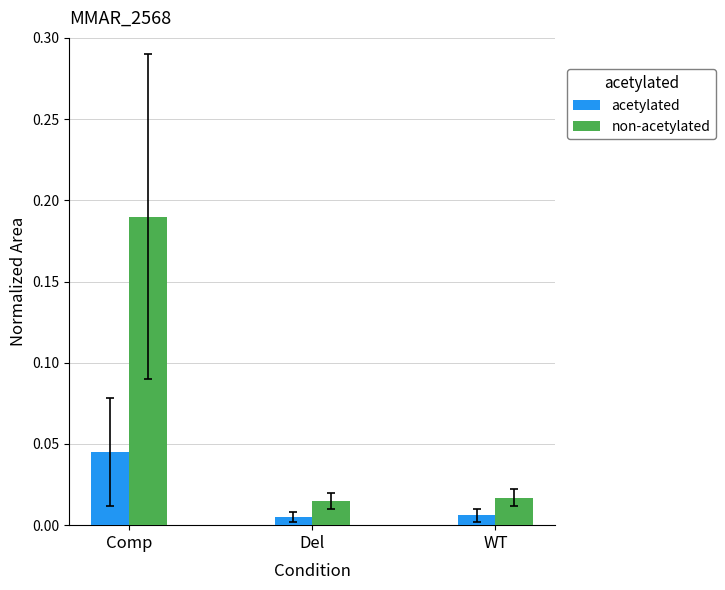

List the series in order of their overall mean, lowest first.

acetylated, non-acetylated